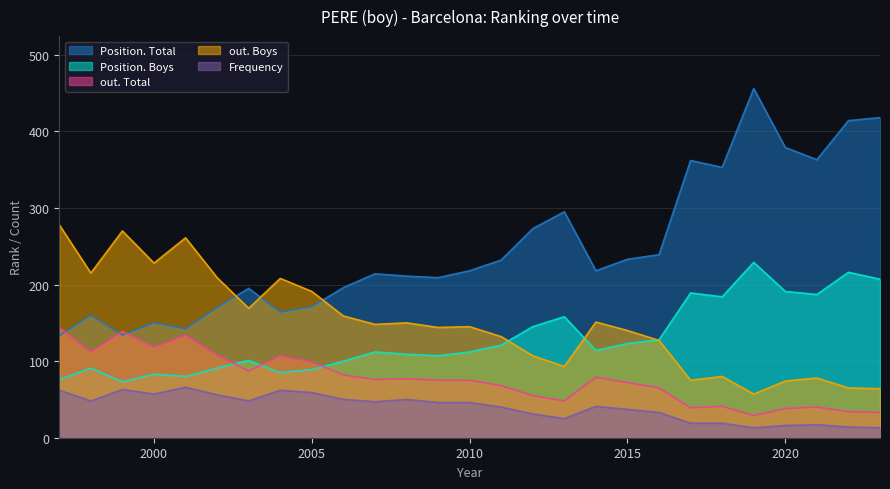

True or false: Position. Total has more than 2 points higher than both neighbors.

True